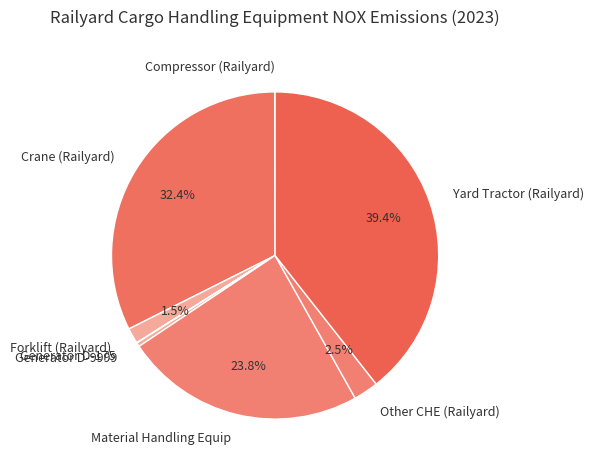

What percentage is the Crane (Railyard) slice, to the nearest percent?

32%